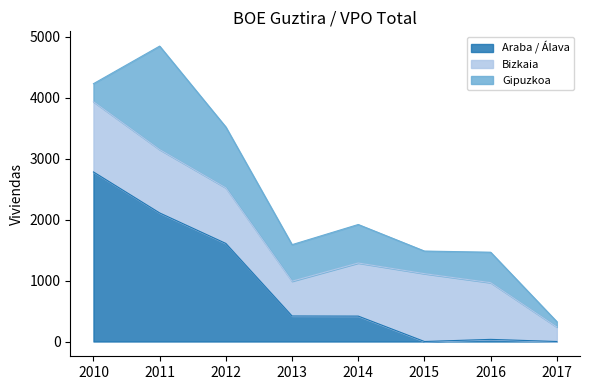

How many lines are shown in the chart?

3